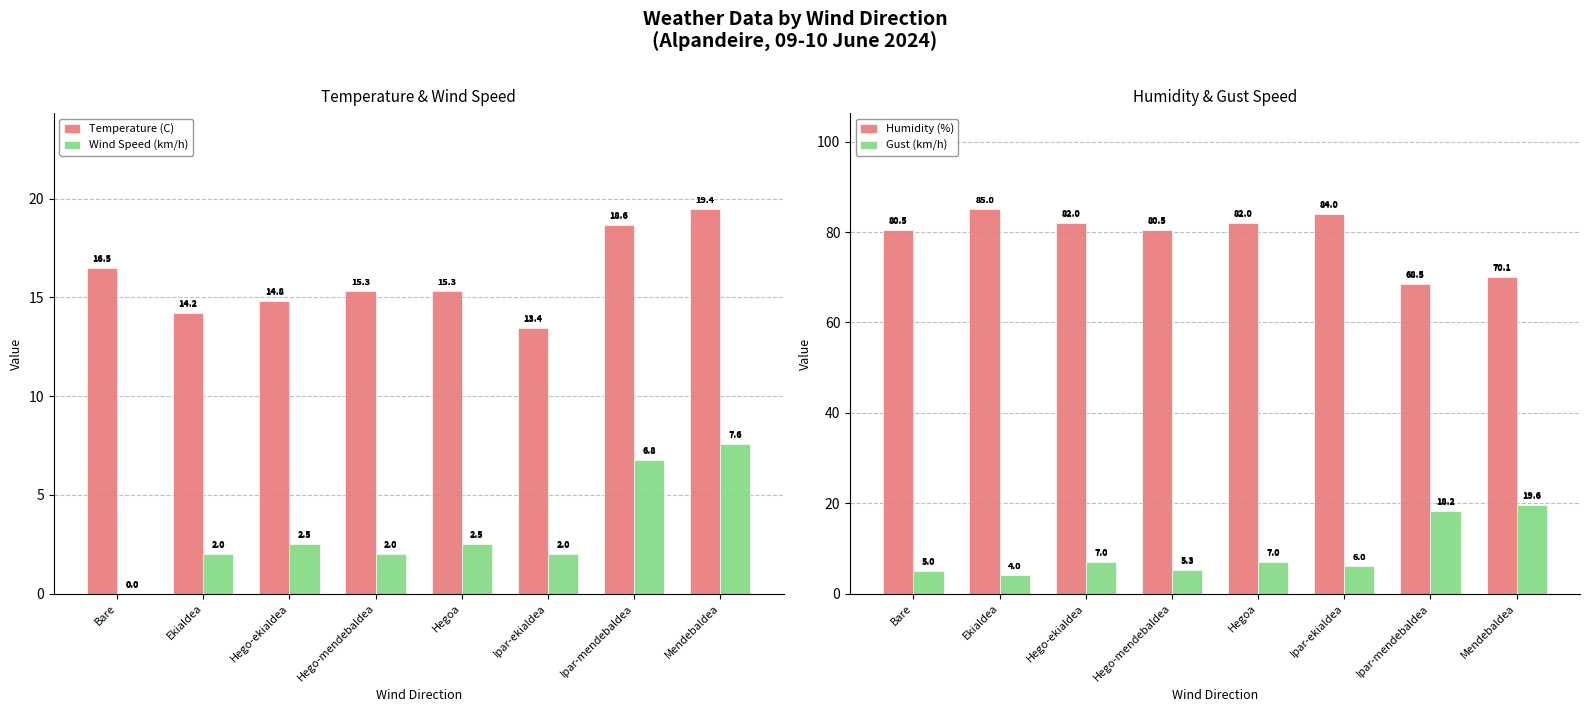

List the series in order of their peak value, highest first.

Humidity (%), Gust (km/h), Temperature (C), Wind Speed (km/h)